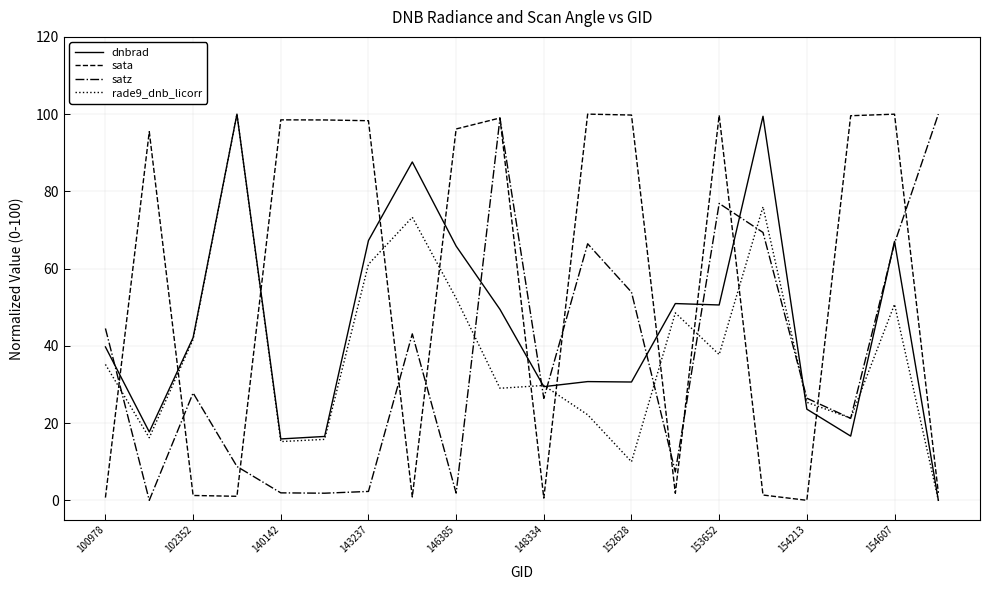

Which series has the largest total across all categories?

sata